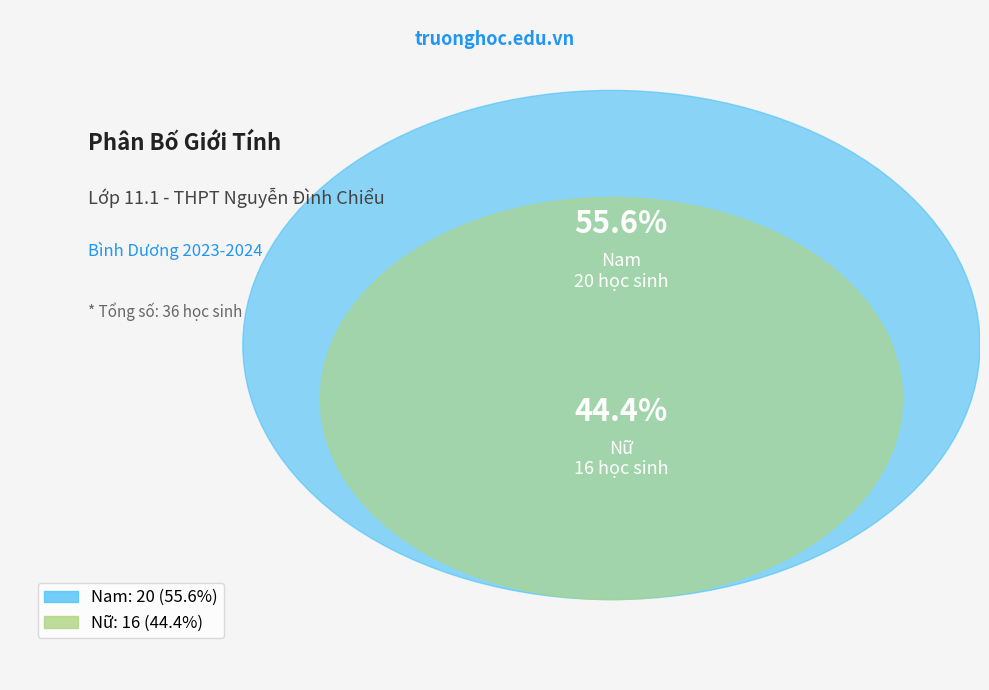

Is it true that Nữ is 36% of the pie?

False